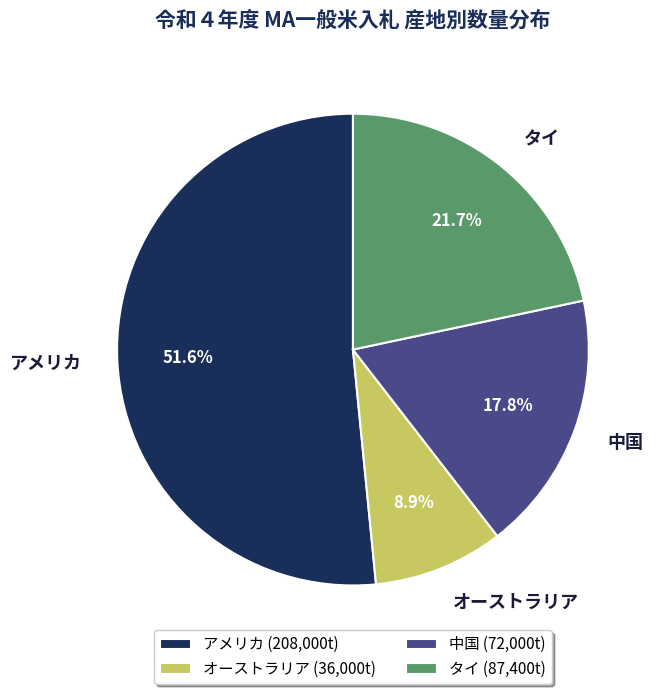

Count the number of slices in the pie.

4